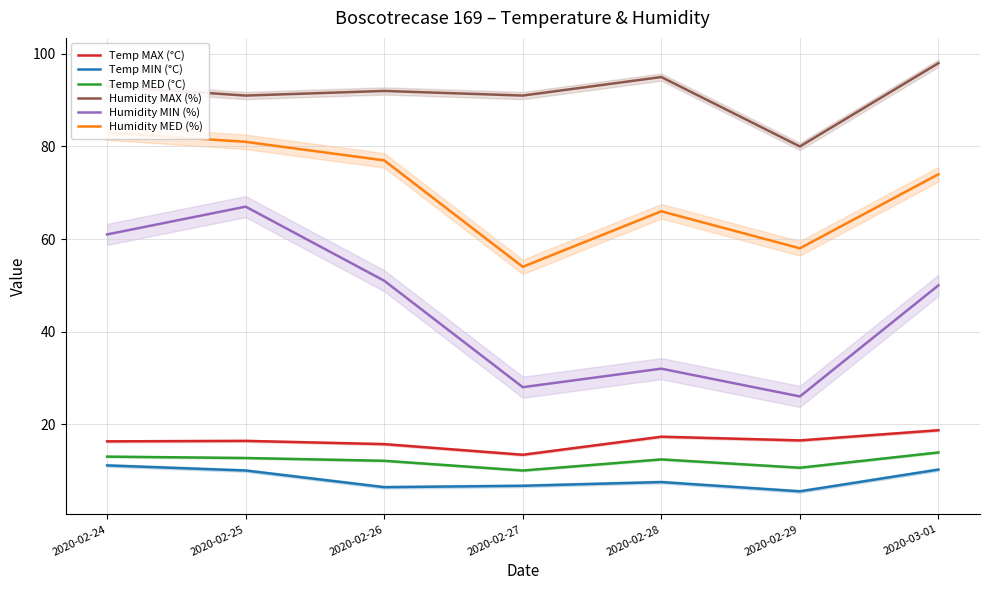

Reading left to right, transcribe all the data shown in this chart.

Temp MAX (°C): 2020-02-24=16.3	2020-02-25=16.4	2020-02-26=15.7	2020-02-27=13.4	2020-02-28=17.3	2020-02-29=16.5	2020-03-01=18.7
Temp MIN (°C): 2020-02-24=11.1	2020-02-25=10.0	2020-02-26=6.4	2020-02-27=6.7	2020-02-28=7.5	2020-02-29=5.5	2020-03-01=10.2
Temp MED (°C): 2020-02-24=13.0	2020-02-25=12.7	2020-02-26=12.1	2020-02-27=10.0	2020-02-28=12.4	2020-02-29=10.6	2020-03-01=13.9
Humidity MAX (%): 2020-02-24=93.0	2020-02-25=91.0	2020-02-26=92.0	2020-02-27=91.0	2020-02-28=95.0	2020-02-29=80.0	2020-03-01=98.0
Humidity MIN (%): 2020-02-24=61.0	2020-02-25=67.0	2020-02-26=51.0	2020-02-27=28.0	2020-02-28=32.0	2020-02-29=26.0	2020-03-01=50.0
Humidity MED (%): 2020-02-24=83.0	2020-02-25=81.0	2020-02-26=77.0	2020-02-27=54.0	2020-02-28=66.0	2020-02-29=58.0	2020-03-01=74.0